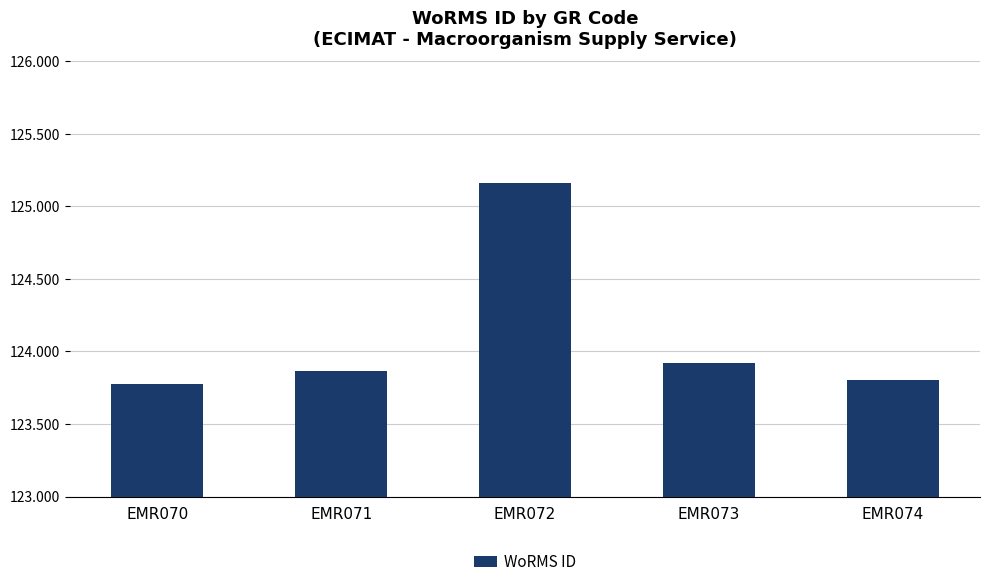

Reading left to right, list all the values displayed in this chart.

EMR070=123776	EMR071=123867	EMR072=125161	EMR073=123920	EMR074=123803